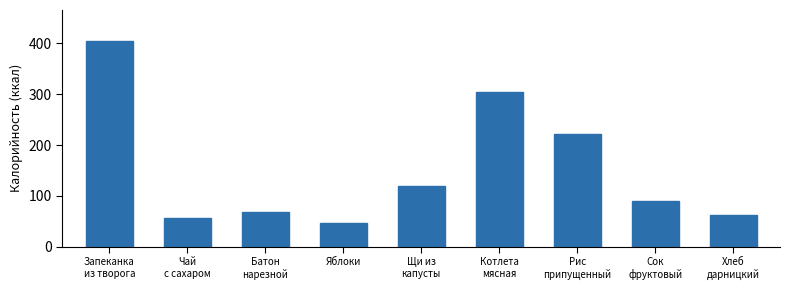

At which label does the data first exceed 90?

Запеканка
из творога